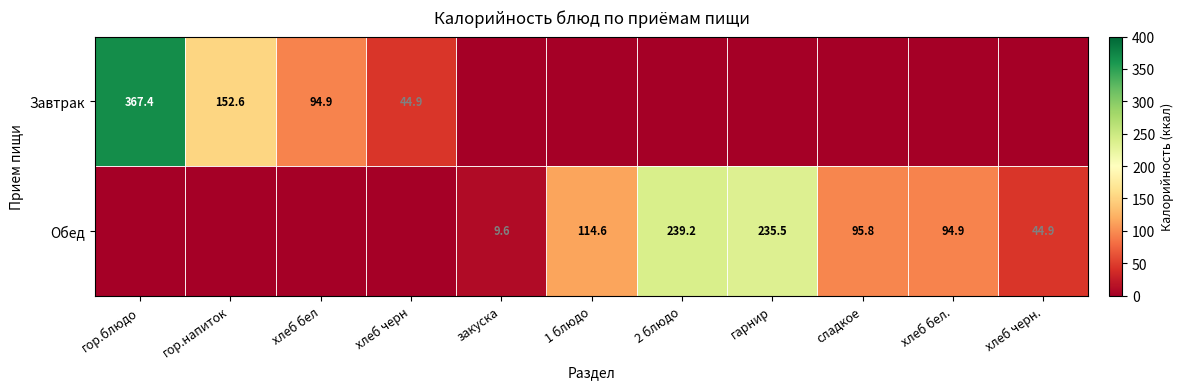

What is the spread (max minus min) of values at 1 блюдо?

114.6